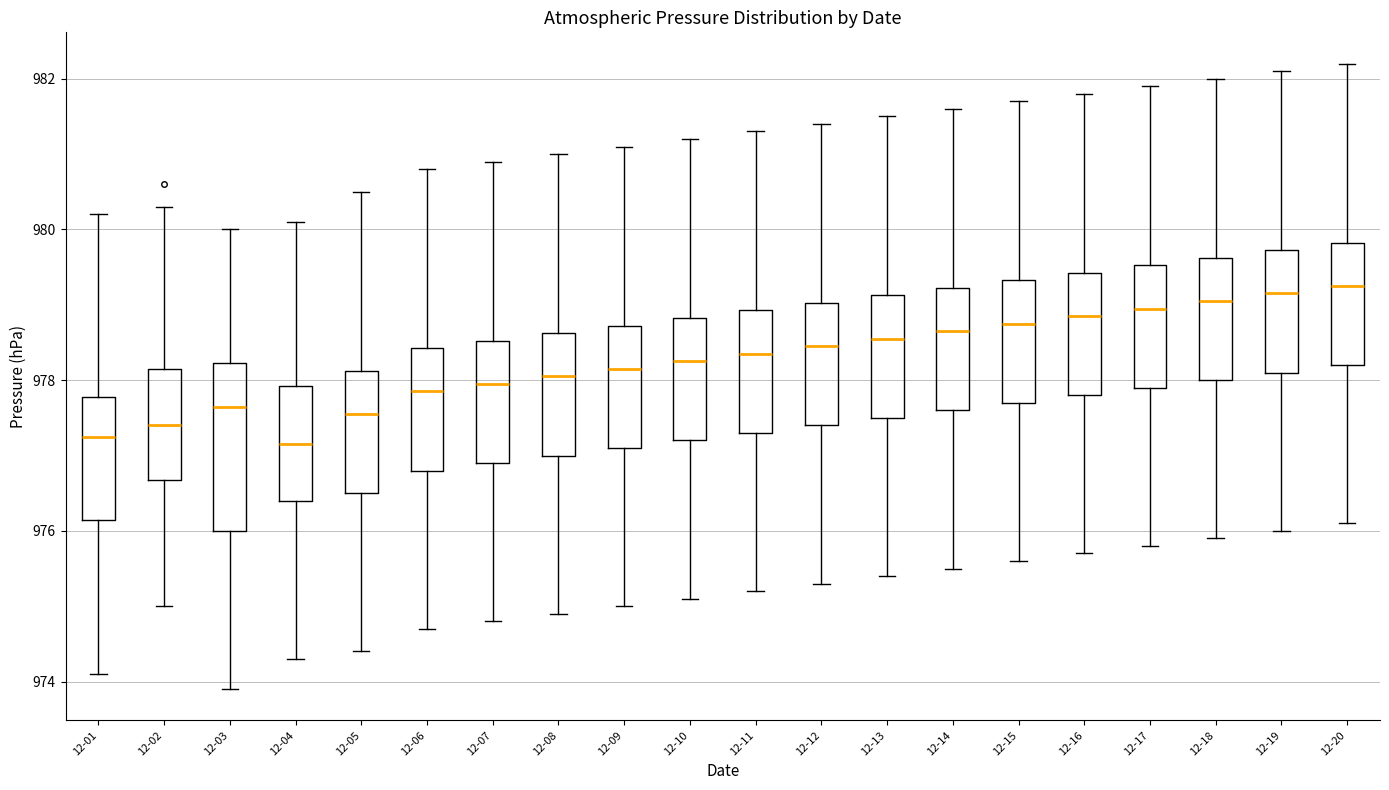

Reading left to right, transcribe this box plot: for each box, give where its median line is, the range the box spans, and where its two whiskers end, as read against the y-axis. The values are not printed on the chart, so give them approximately, as read against the axis.

12-01: median 977.2, box 976.2 to 977.8, whiskers 974.2 to 980.2
12-02: median 977.4, box 976.6 to 978.2, whiskers 975.0 to 980.4
12-03: median 977.6, box 976.0 to 978.2, whiskers 974.0 to 980.0
12-04: median 977.2, box 976.4 to 978.0, whiskers 974.4 to 980.2
12-05: median 977.6, box 976.6 to 978.2, whiskers 974.4 to 980.6
12-06: median 977.8, box 976.8 to 978.4, whiskers 974.8 to 980.8
12-07: median 978.0, box 977.0 to 978.6, whiskers 974.8 to 981.0
12-08: median 978.0, box 977.0 to 978.6, whiskers 975.0 to 981.0
12-09: median 978.2, box 977.2 to 978.8, whiskers 975.0 to 981.2
12-10: median 978.2, box 977.2 to 978.8, whiskers 975.2 to 981.2
12-11: median 978.4, box 977.4 to 979.0, whiskers 975.2 to 981.4
12-12: median 978.4, box 977.4 to 979.0, whiskers 975.4 to 981.4
12-13: median 978.6, box 977.6 to 979.2, whiskers 975.4 to 981.6
12-14: median 978.6, box 977.6 to 979.2, whiskers 975.6 to 981.6
12-15: median 978.8, box 977.8 to 979.4, whiskers 975.6 to 981.8
12-16: median 978.8, box 977.8 to 979.4, whiskers 975.8 to 981.8
12-17: median 979.0, box 978.0 to 979.6, whiskers 975.8 to 982.0
12-18: median 979.0, box 978.0 to 979.6, whiskers 976.0 to 982.0
12-19: median 979.2, box 978.2 to 979.8, whiskers 976.0 to 982.2
12-20: median 979.2, box 978.2 to 979.8, whiskers 976.2 to 982.2